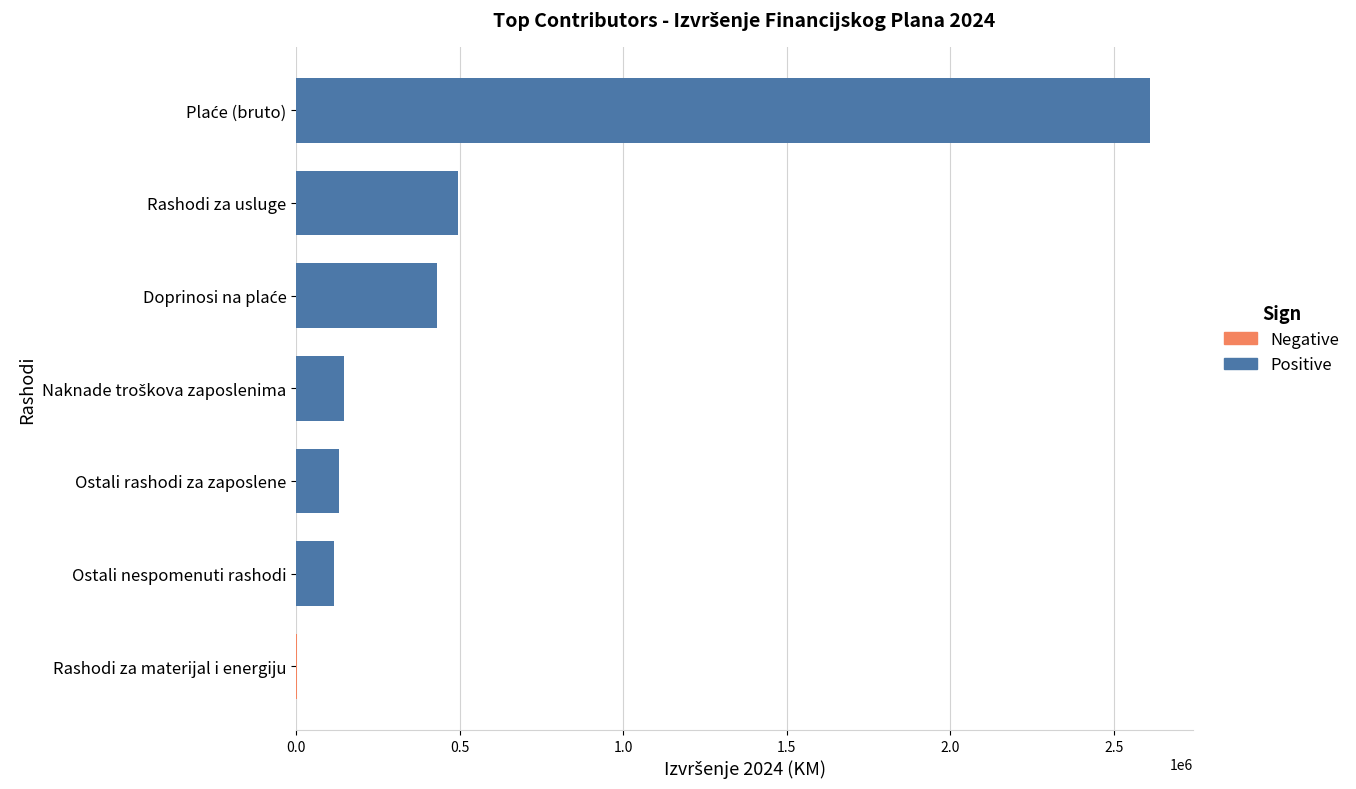

What value does the data have at Rashodi za usluge?

493659.8